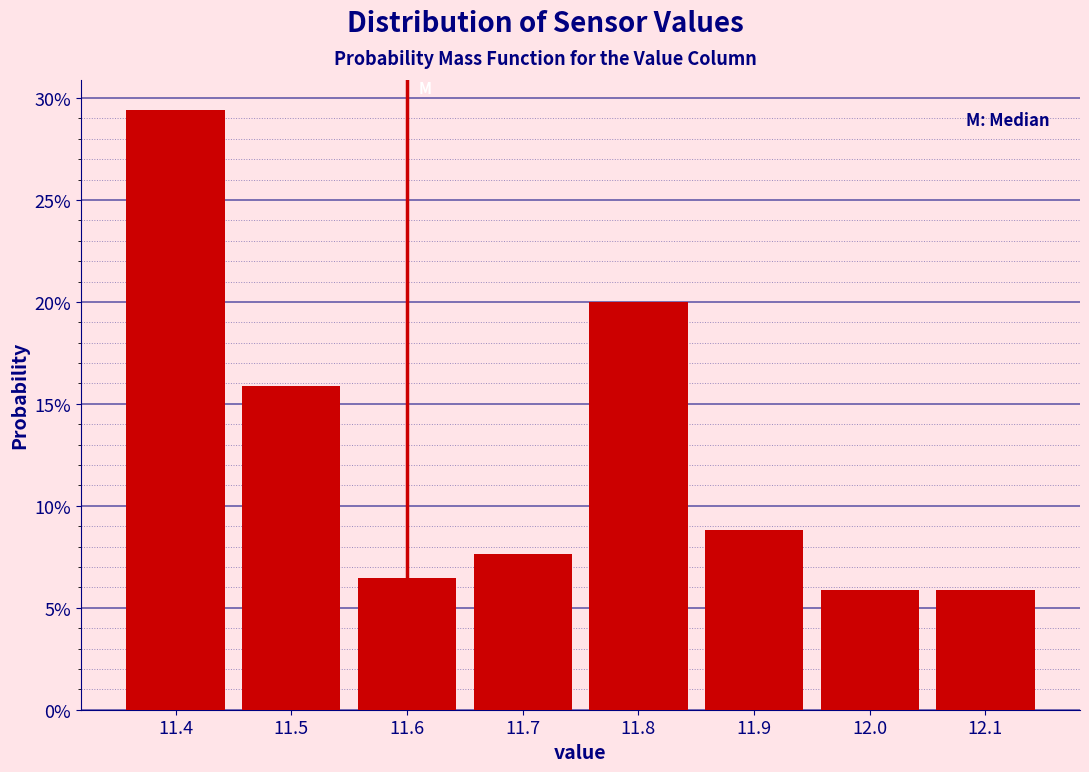

Reading left to right, list every bar in this chart as the range it spans on the x-axis followed by its height. The values are not printed on the chart, so give them approximately, as read against the axis.

11.35 to 11.45: 29.5
11.45 to 11.55: 16.0
11.55 to 11.65: 6.5
11.65 to 11.75: 7.5
11.75 to 11.85: 20.0
11.85 to 11.95: 9.0
11.95 to 12.05: 6.0
12.05 to 12.15: 6.0